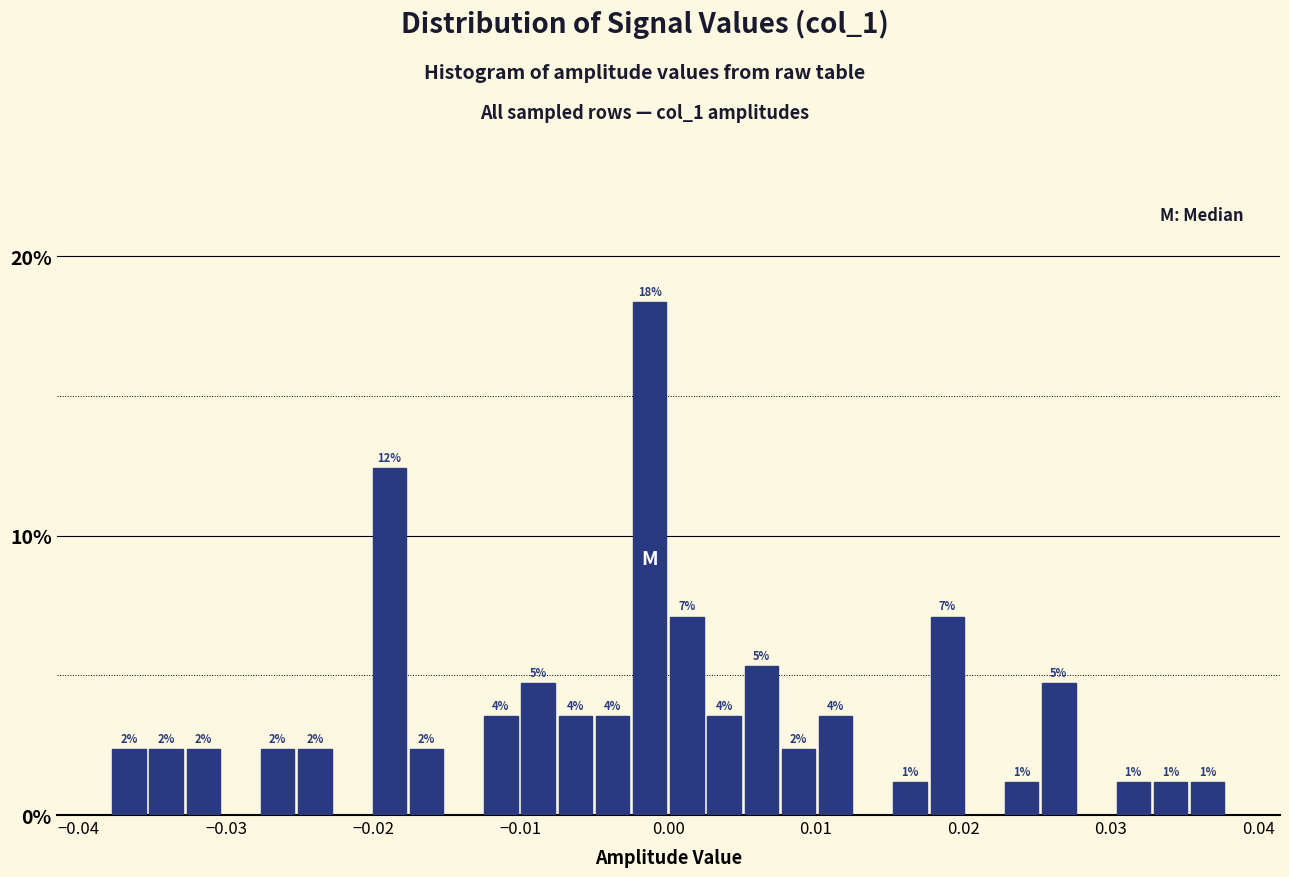

Around what value on the x-axis is the tallest bar? Give the approximate position of its centre, as read against the axis.

-0.001